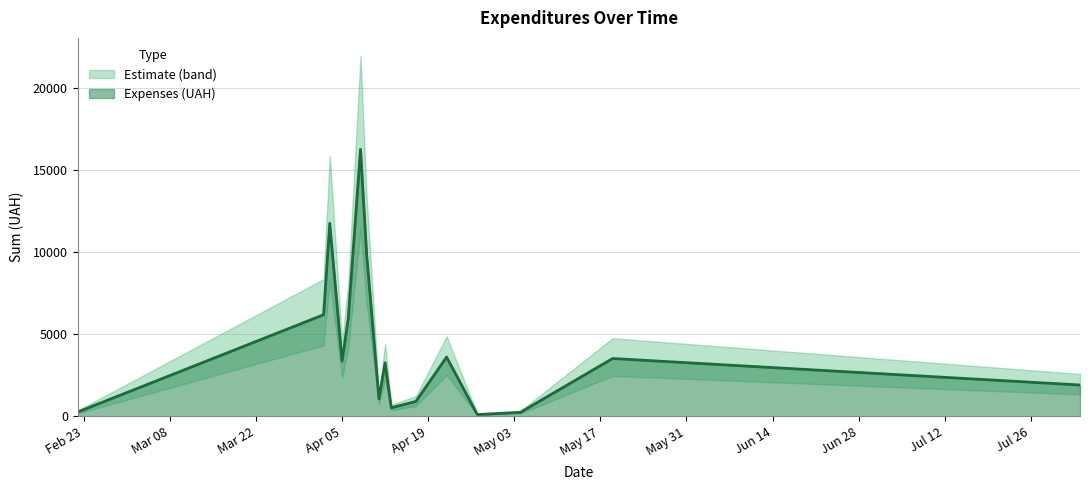

What is the highest value of the Expenses (UAH) series?

16256.5